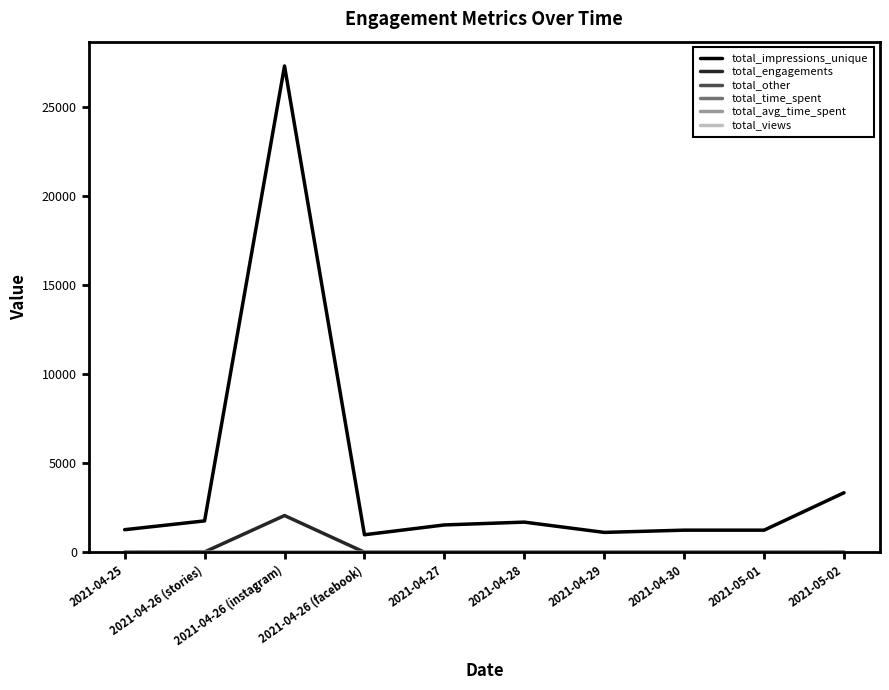

Does the chart display data point markers on the line(s)?

No